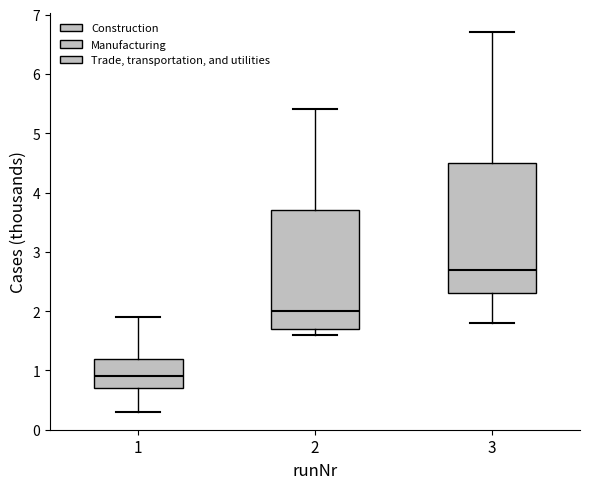

Where is the lower edge of the box at x = 1 on the y-axis? The values are not printed on the chart, so give them approximately, as read against the axis.

0.7